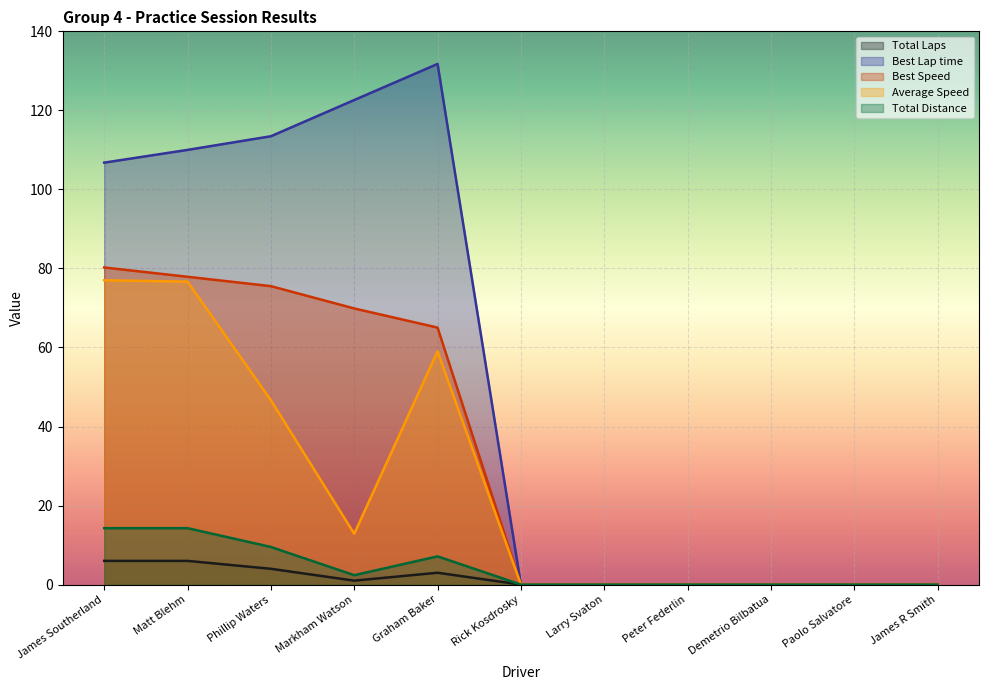

Which series has the largest total across all categories?

Best Lap time